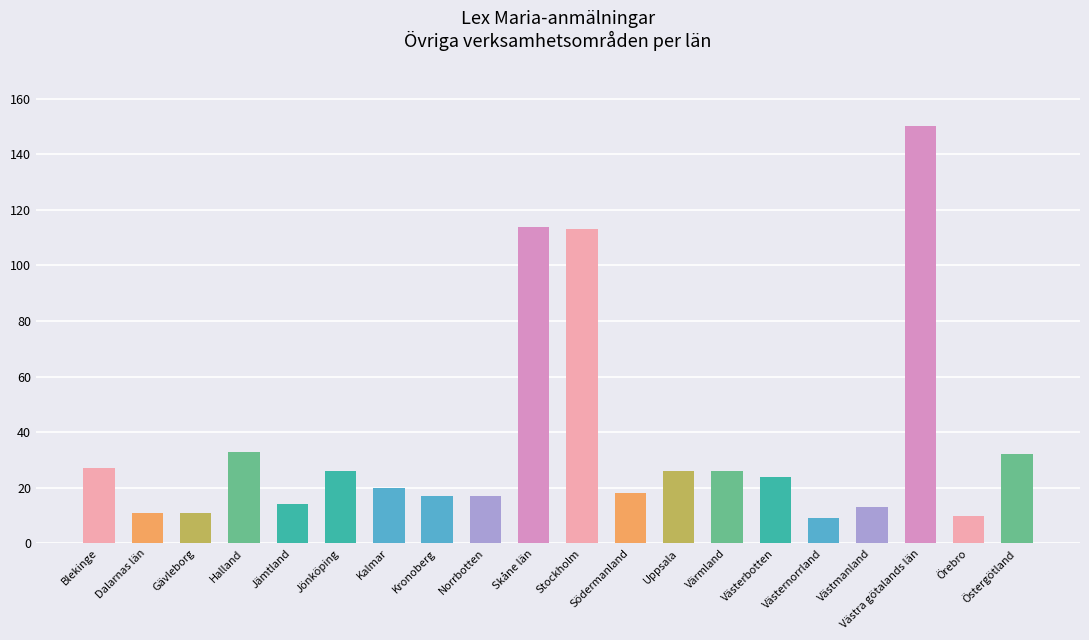

At which category does the chart reach its peak across all series?

Västra götalands län